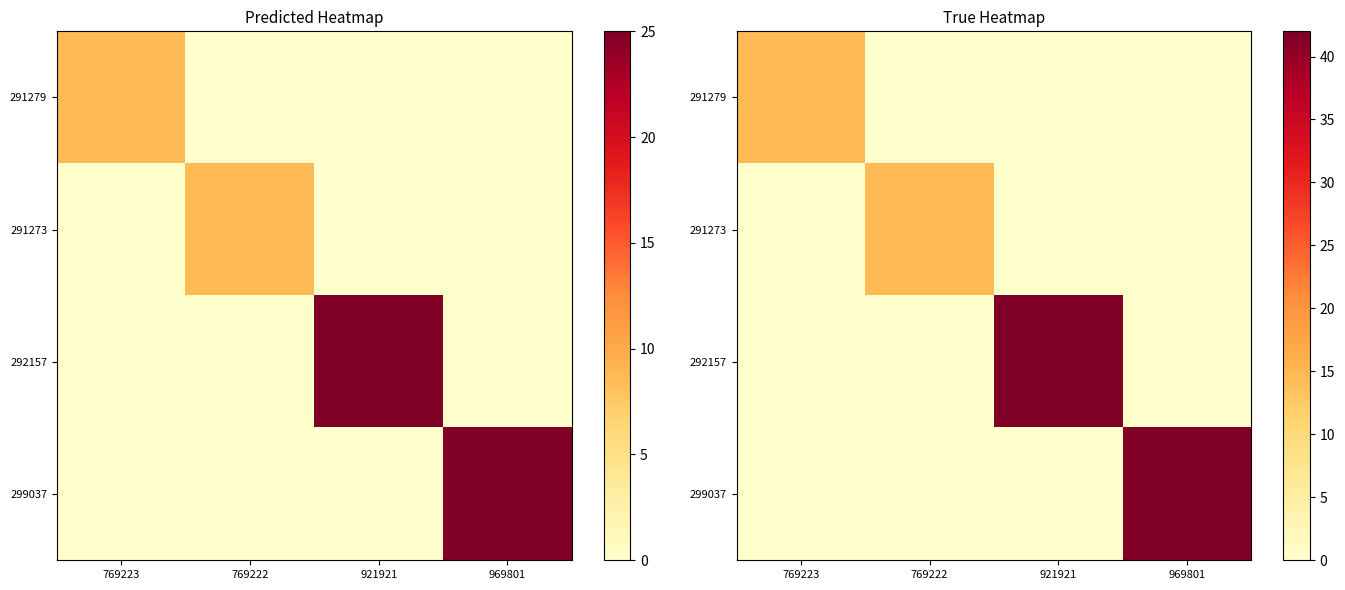

Rank the categories by 291279 value from lowest to highest.

769222, 921921, 969801, 769223